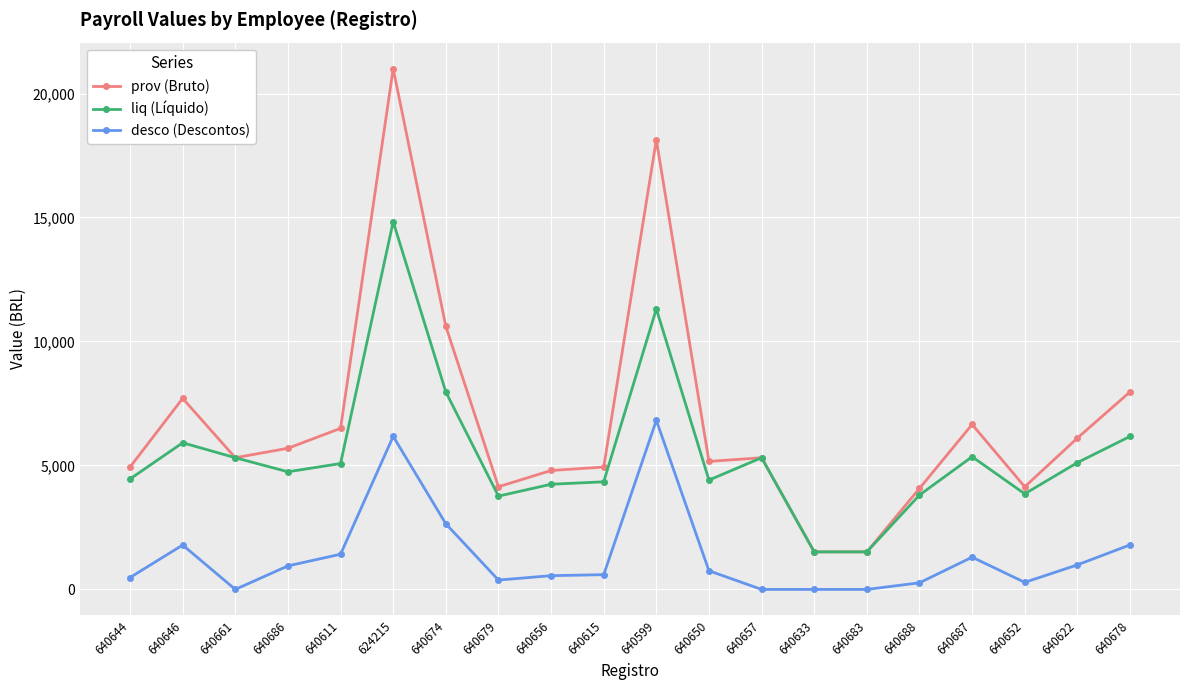

Rank the series by their average value, from highest to lowest.

prov (Bruto), liq (Líquido), desco (Descontos)